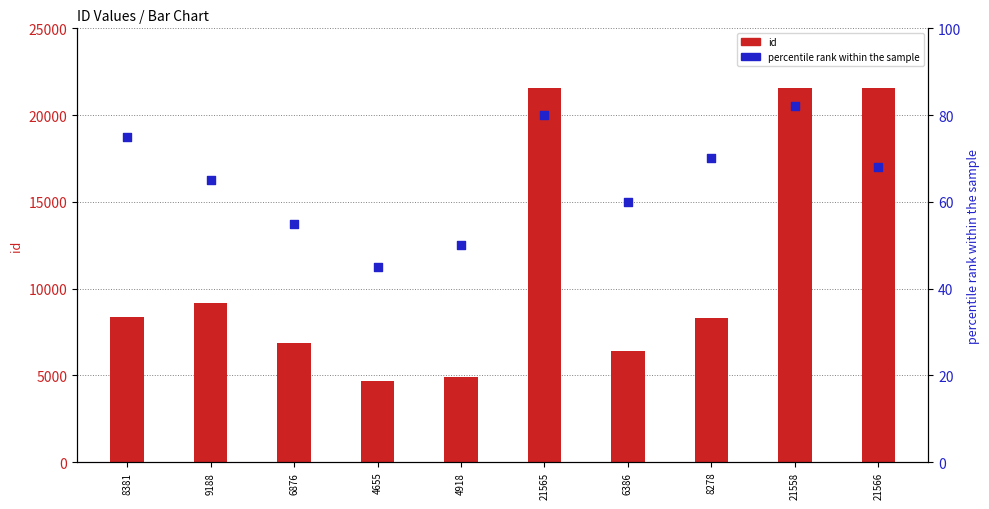

Which series has the largest total across all categories?

id